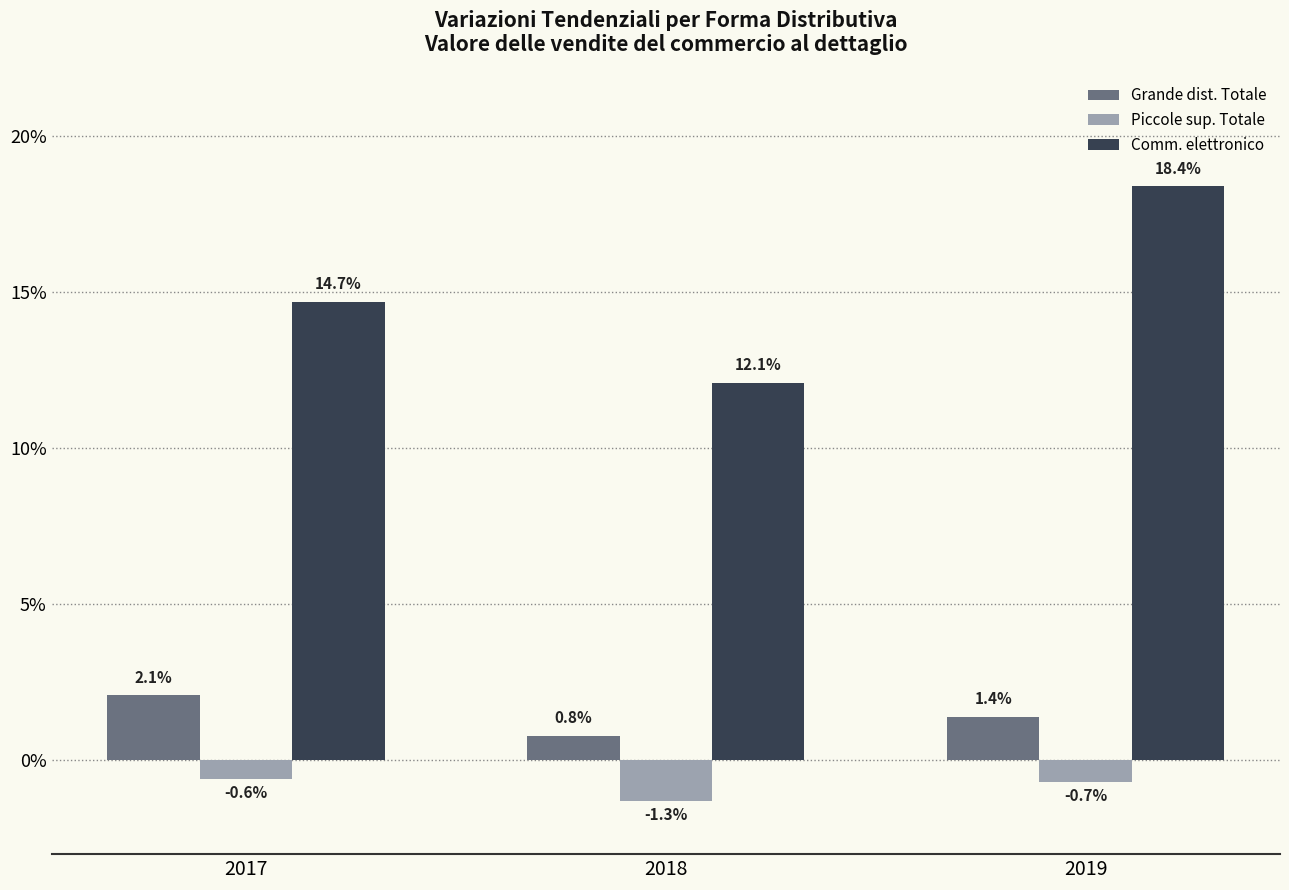

True or false: Grande dist. Totale has a value of 0.4 at 2019.

False